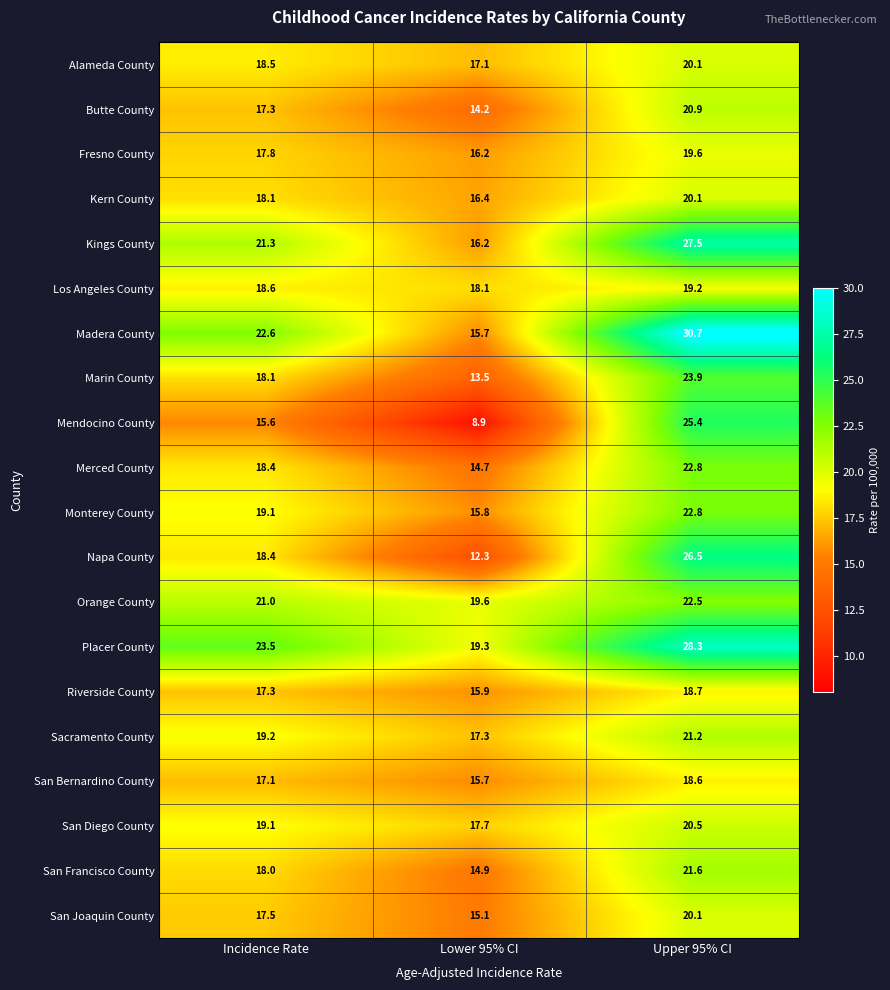

At how many categories does at least one series exceed 12?

3